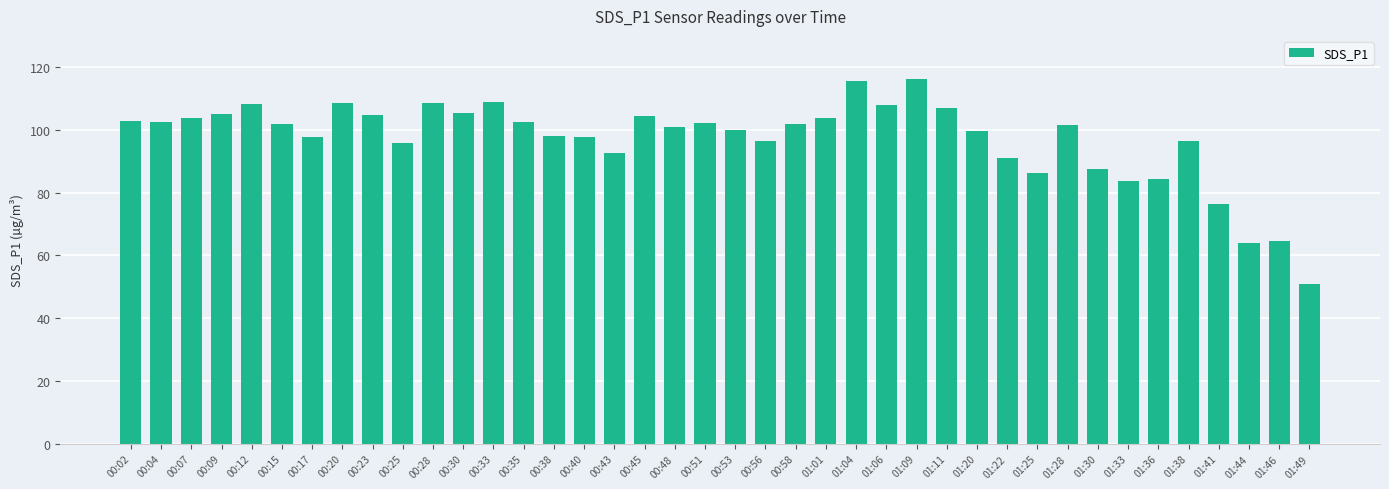

The value at 01:38 is 96.5. True or false?

True